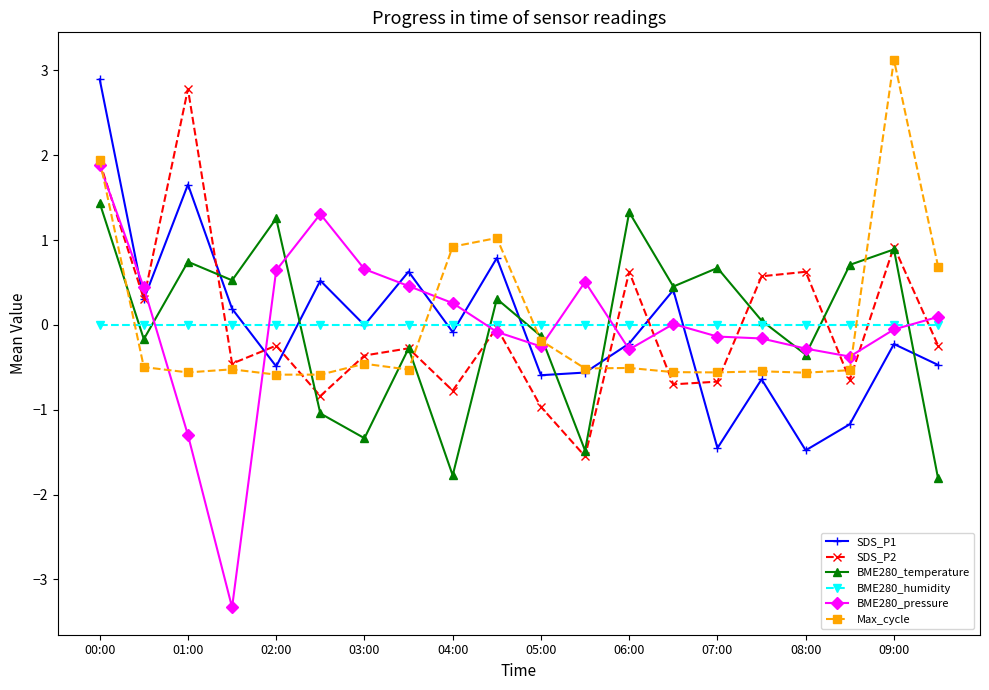

Which series has the widest spread of values?

BME280_pressure